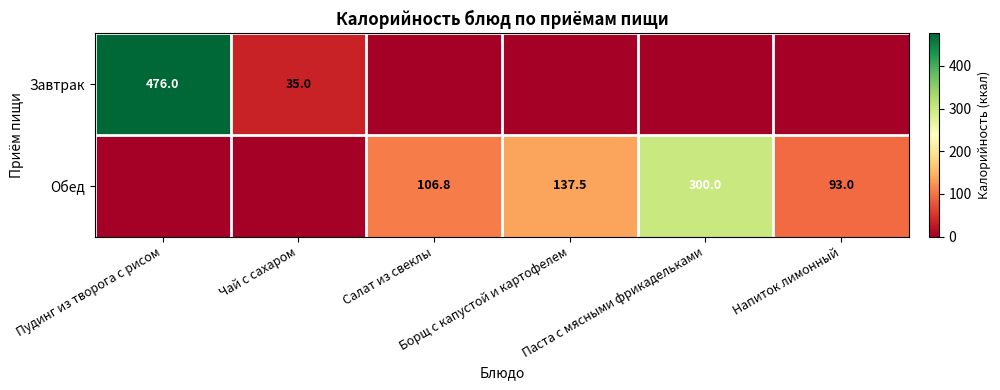

Where is Завтрак nearest to the value 238?

Чай с сахаром